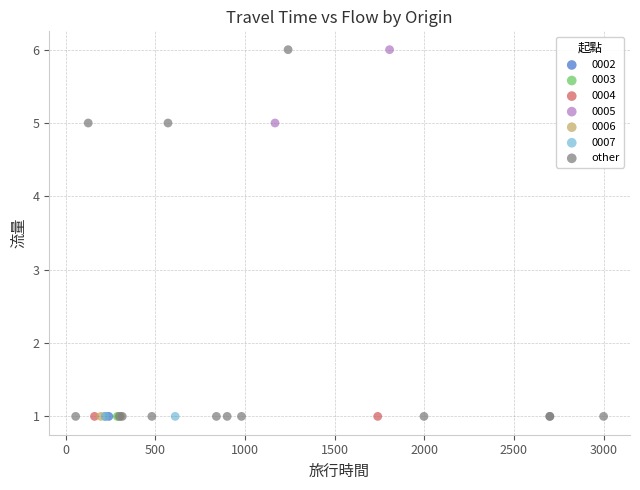

What are all the series names shown in the legend?

0002, 0003, 0004, 0005, 0006, 0007, other